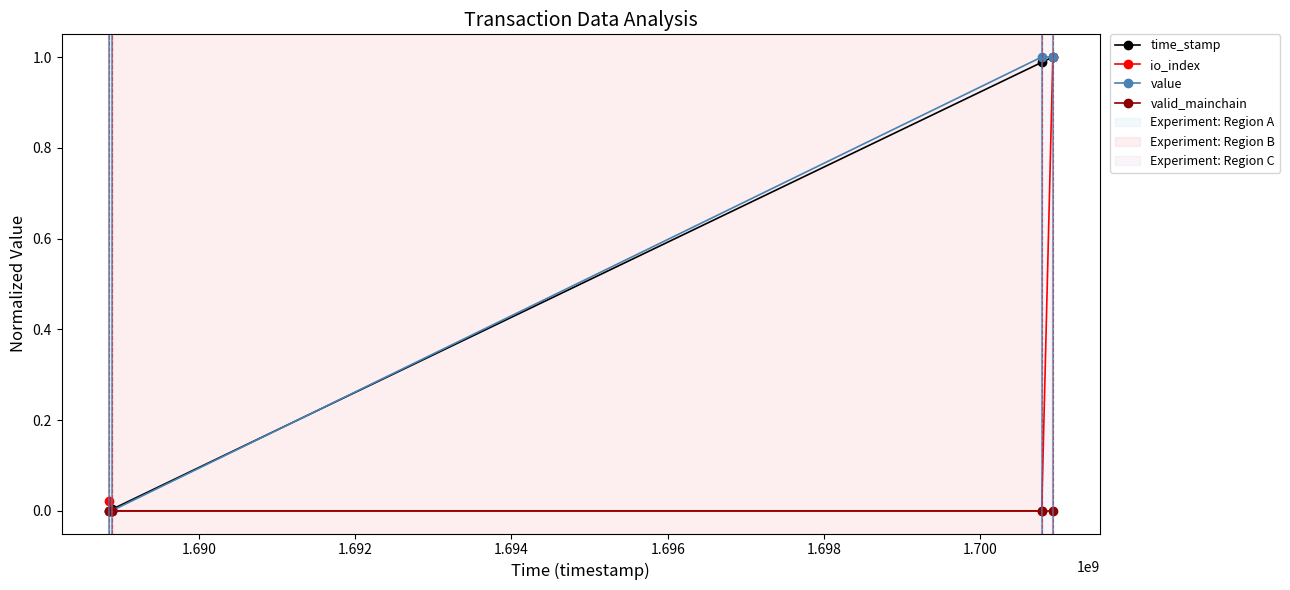

True or false: value has more than 1 interior local peaks.

False